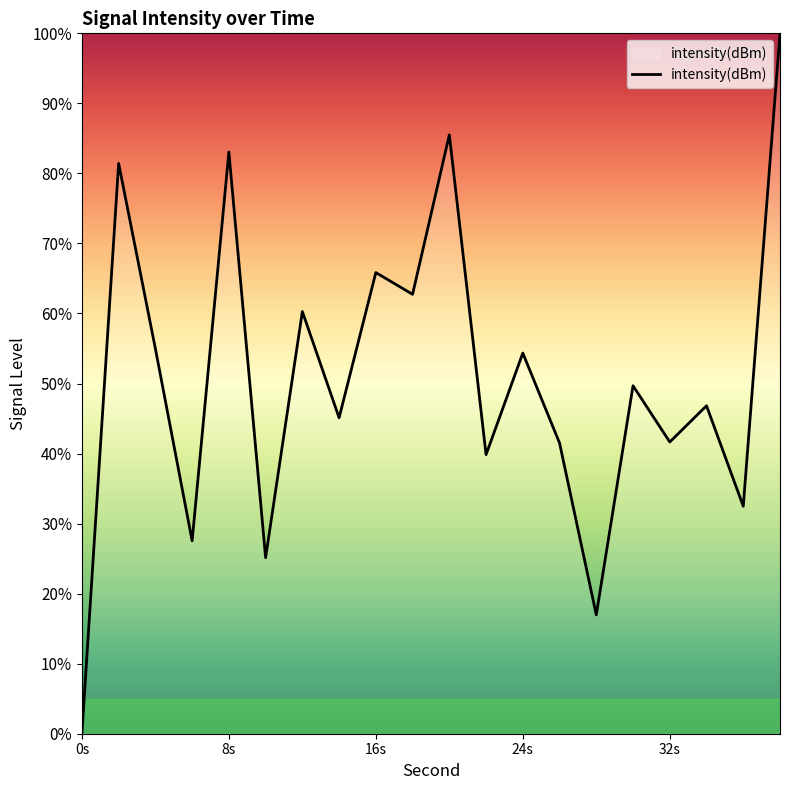

What is the maximum value shown in the chart?

100.0